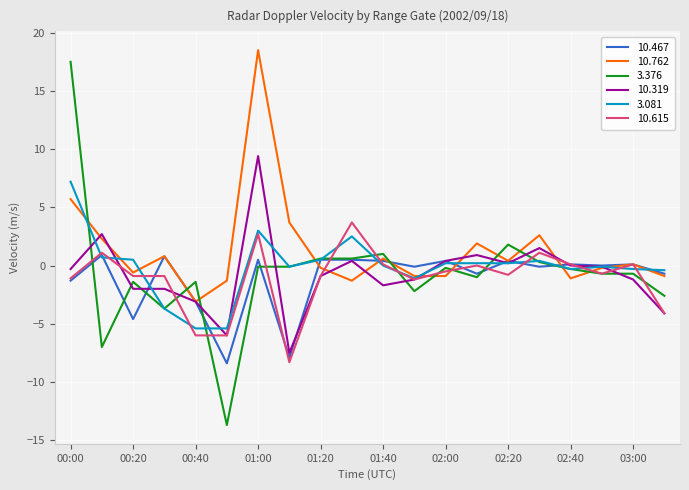

What is the minimum value shown in the chart?

-13.7